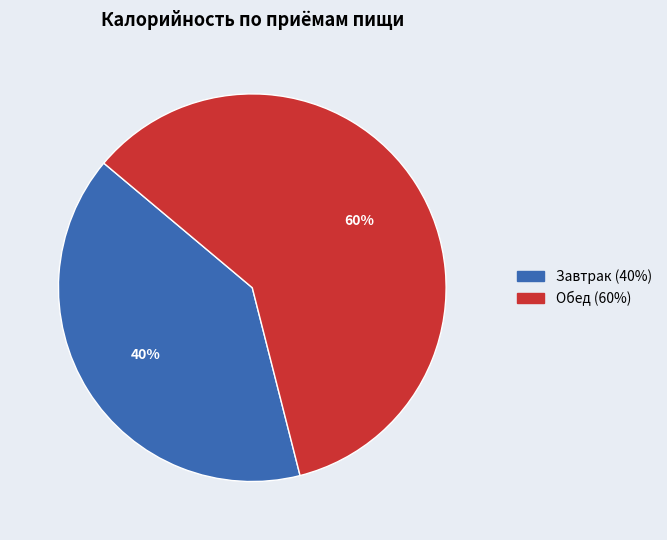

To the nearest percent, what is the average slice percentage?

50%